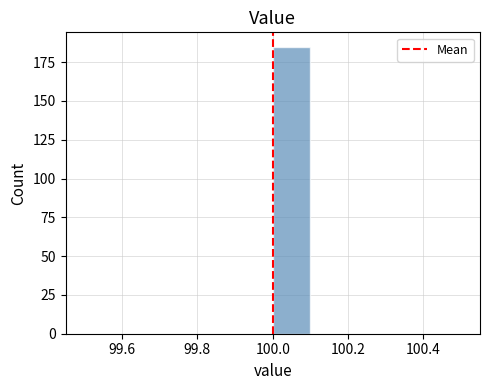

Reading left to right, list every bar in this chart as the range it spans on the x-axis followed by its height. The values are not printed on the chart, so give them approximately, as read against the axis.

99.5 to 99.6: 0
99.6 to 99.7: 0
99.7 to 99.8: 0
99.8 to 99.9: 0
99.9 to 100.0: 0
100.0 to 100.1: 185
100.1 to 100.2: 0
100.2 to 100.3: 0
100.3 to 100.4: 0
100.4 to 100.5: 0